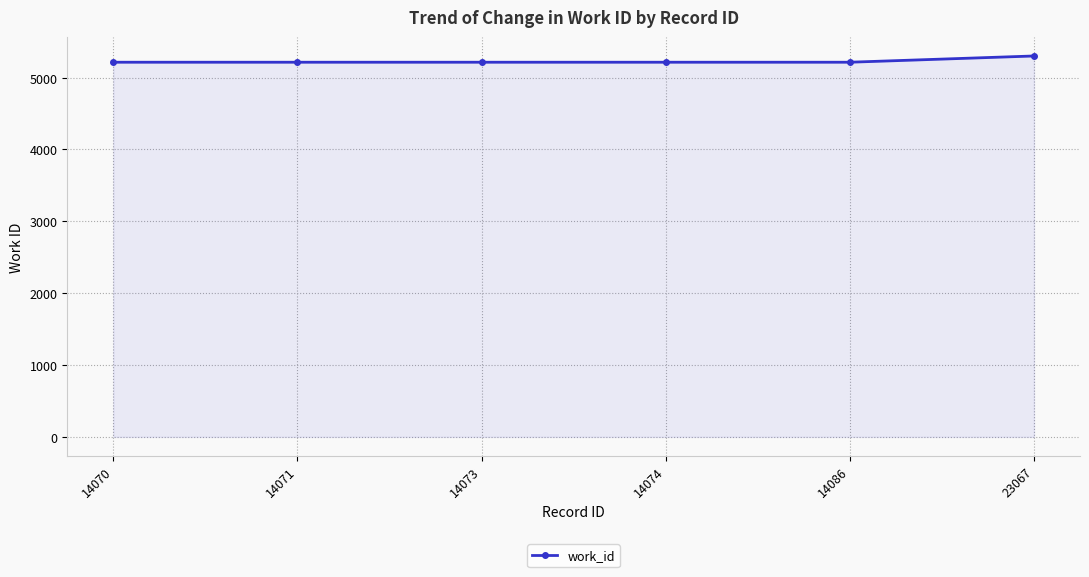

What is the minimum value shown in the chart?

5214